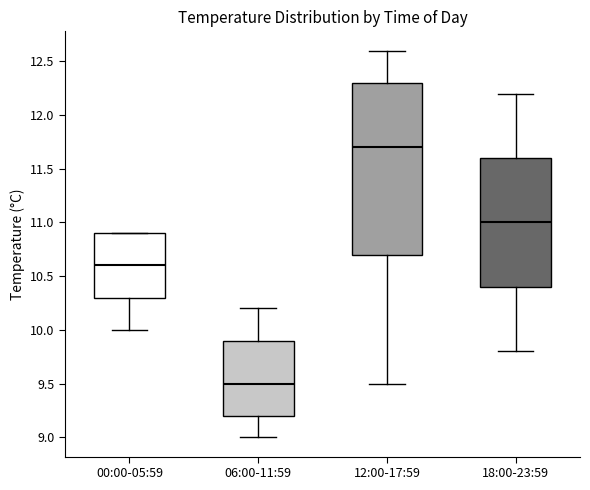

Reading left to right, transcribe this box plot: for each box, give where its median line is, the range the box spans, and where its two whiskers end, as read against the y-axis. The values are not printed on the chart, so give them approximately, as read against the axis.

00:00-05:59: median 10.6, box 10.3 to 10.9, whiskers 10.0 to 10.9
06:00-11:59: median 9.5, box 9.2 to 9.9, whiskers 9.0 to 10.2
12:00-17:59: median 11.7, box 10.7 to 12.3, whiskers 9.5 to 12.6
18:00-23:59: median 11.0, box 10.4 to 11.6, whiskers 9.8 to 12.2